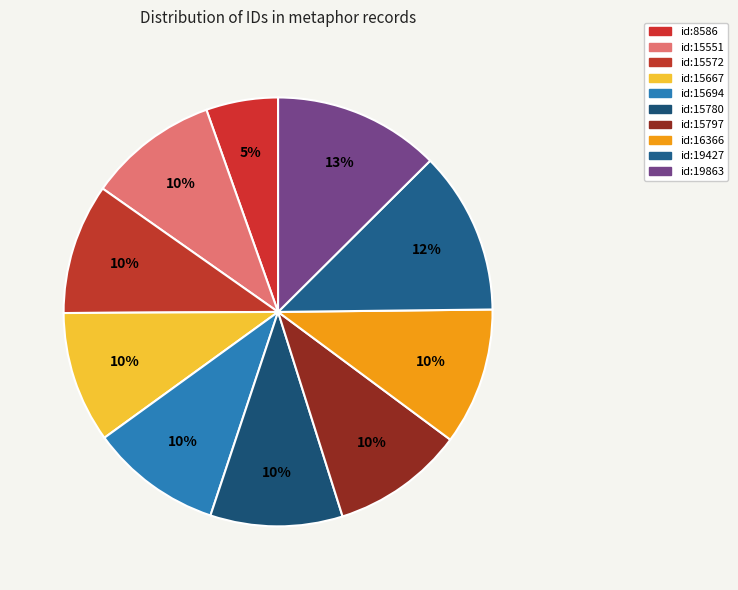

Is id:15667 the majority of the pie?

No